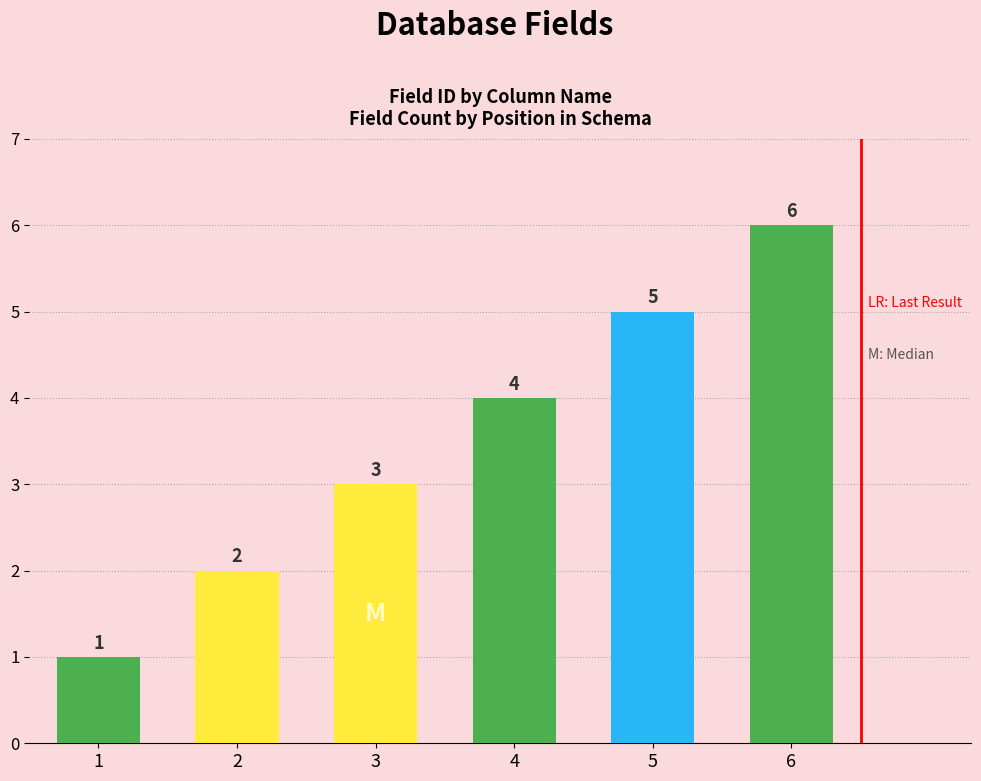

What is the value of the 6th bar from the left?

6